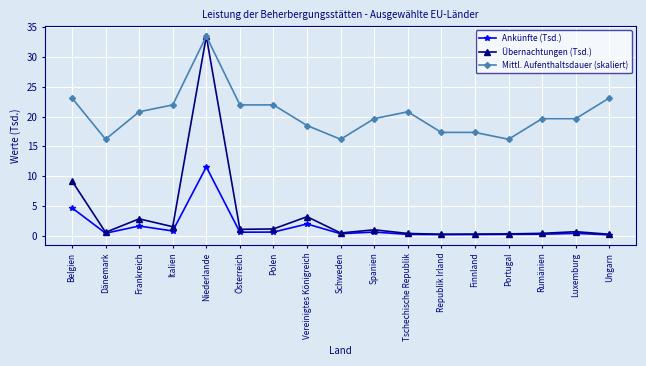

What is the average value of the Übernachtungen (Tsd.) series?

3.3